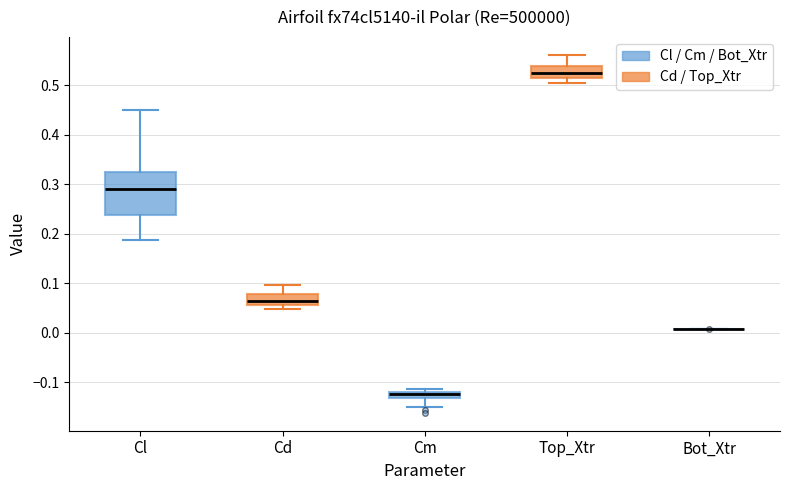

Where does the lower whisker of the box for Cm end on the y-axis? The values are not printed on the chart, so give them approximately, as read against the axis.

-0.15